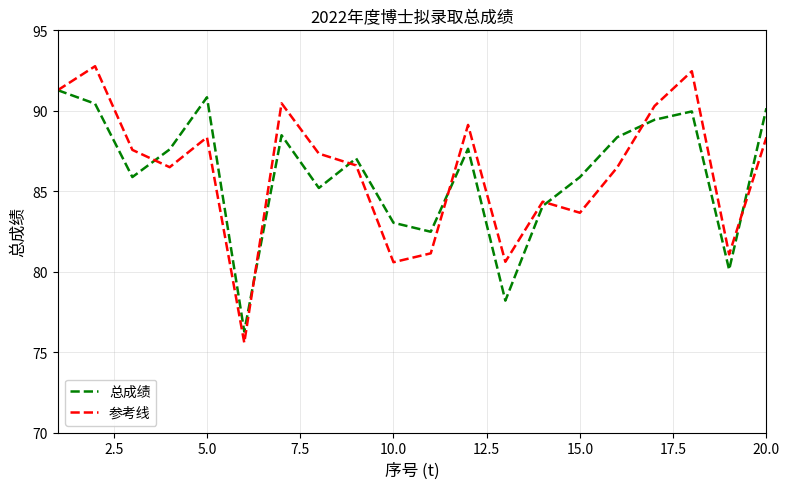

List the series in order of their peak value, lowest first.

总成绩, 参考线